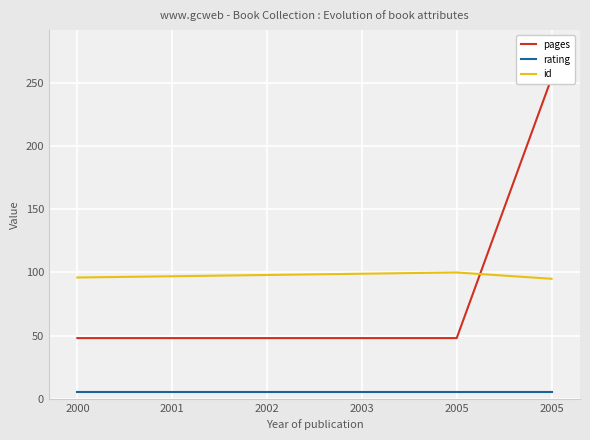

Count the number of categories in the chart.

6